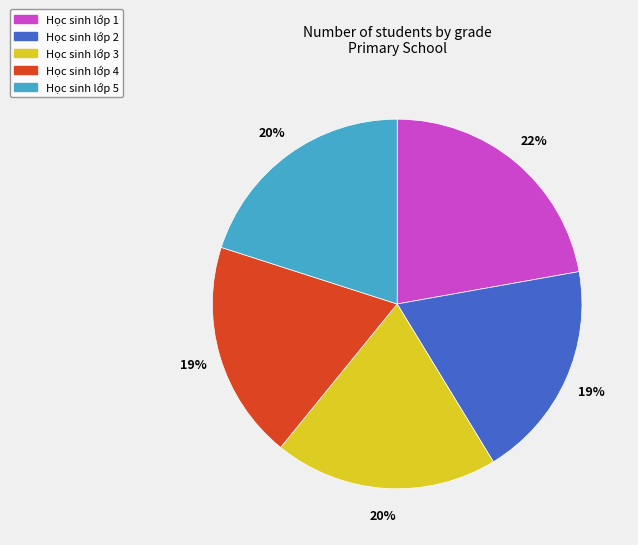

The Học sinh lớp 3 slice represents 20% of the pie. True or false?

True